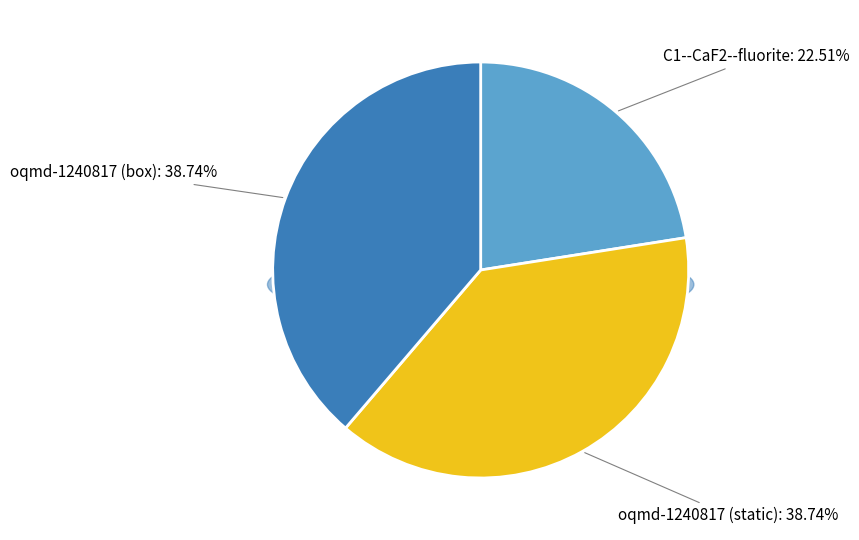

Approximately how many times larger is the value at C1--CaF2--fluorite compared to oqmd-1240817 (box)?

0.6